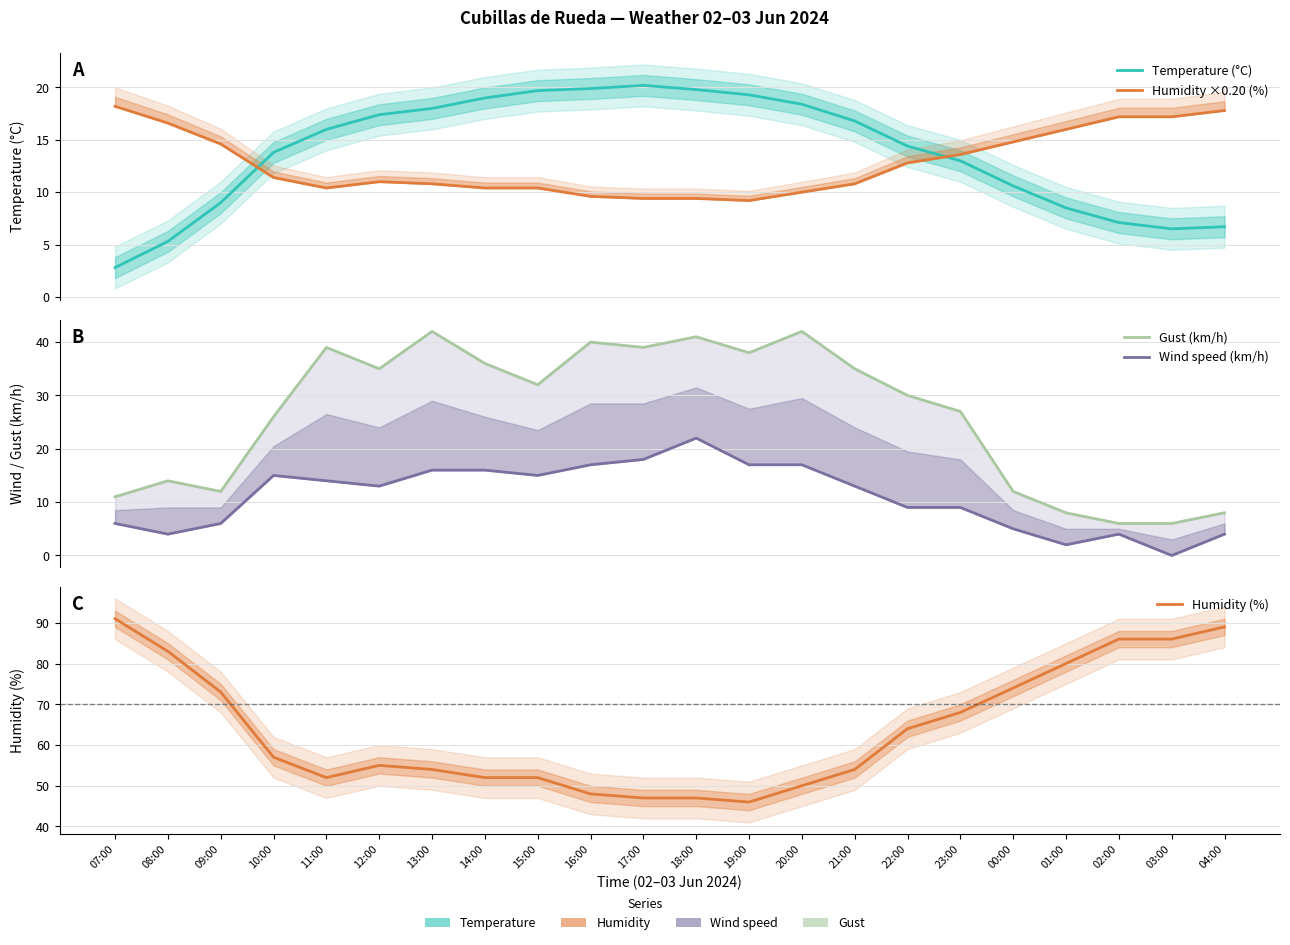

Which category has the highest value across all series?

07:00